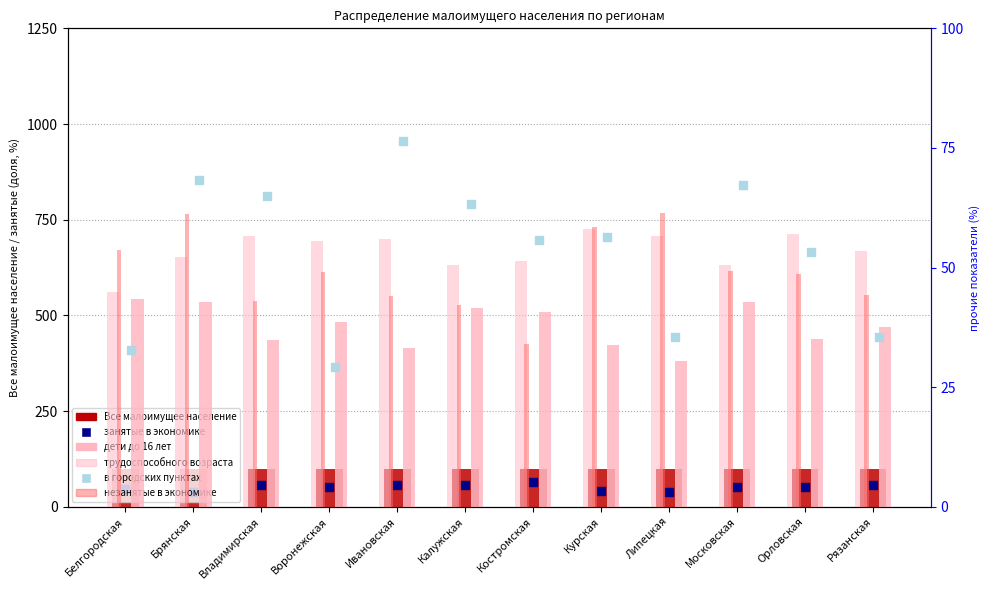

What are all the series names shown in the legend?

Все малоимущее население, занятые в экономике, дети до 16 лет, трудоспособного возраста, незанятые в экономике, в городских пунктах